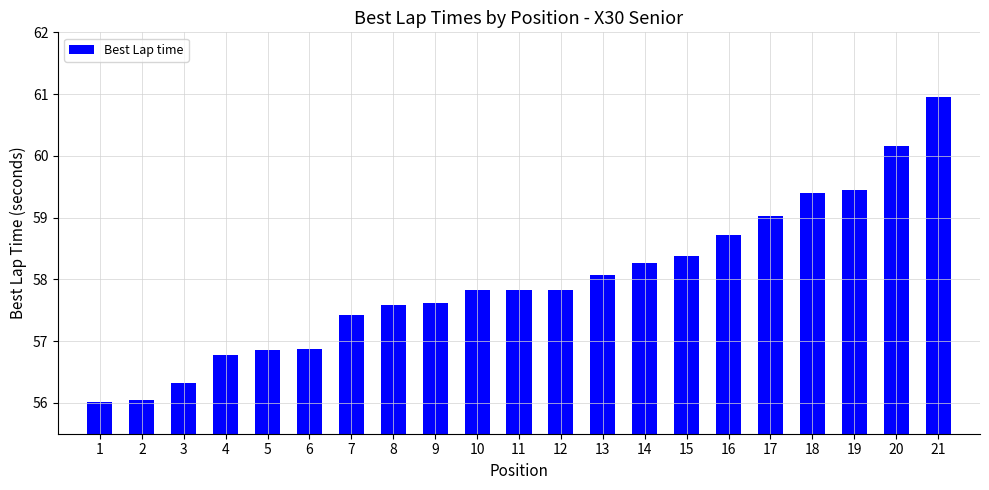

What is the value of the 18th bar from the left?

59.4